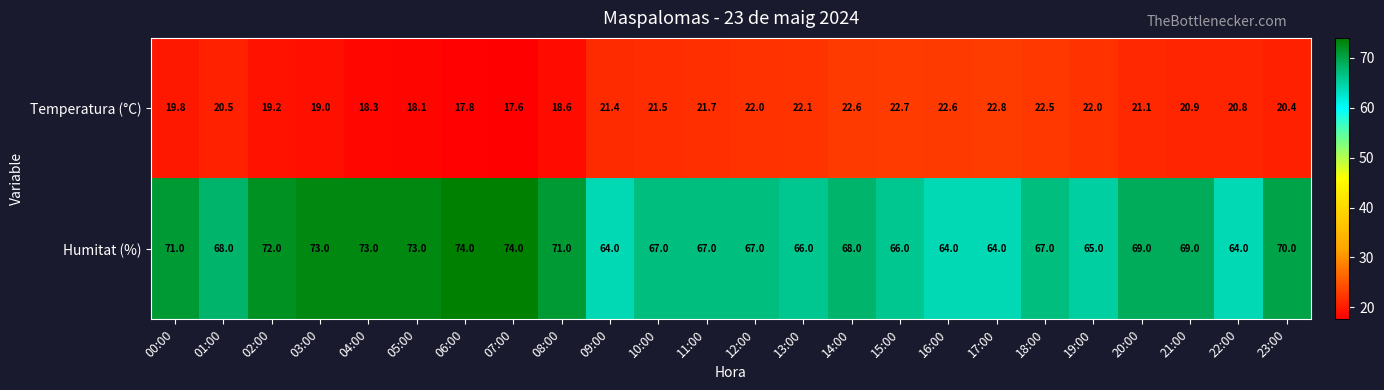

What is the minimum value shown in the chart?

17.6